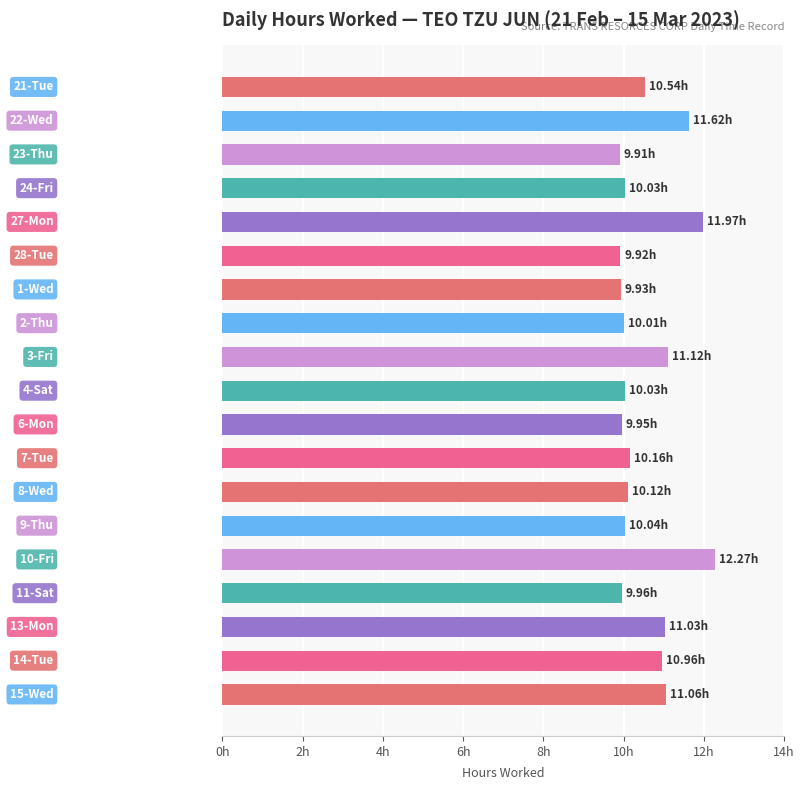

Are the bars horizontal?

Yes